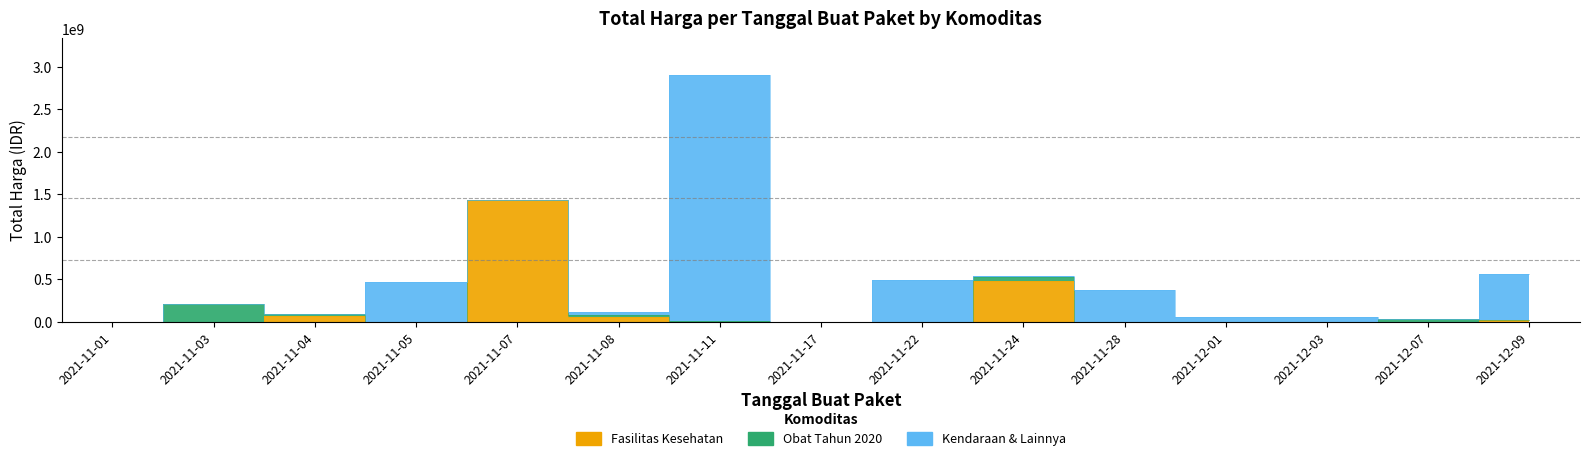

List the labels in order of Fasilitas Kesehatan value, smallest first.

2021-11-01, 2021-11-03, 2021-11-05, 2021-11-11, 2021-11-17, 2021-11-22, 2021-11-28, 2021-12-01, 2021-12-03, 2021-12-07, 2021-12-09, 2021-11-08, 2021-11-04, 2021-11-24, 2021-11-07